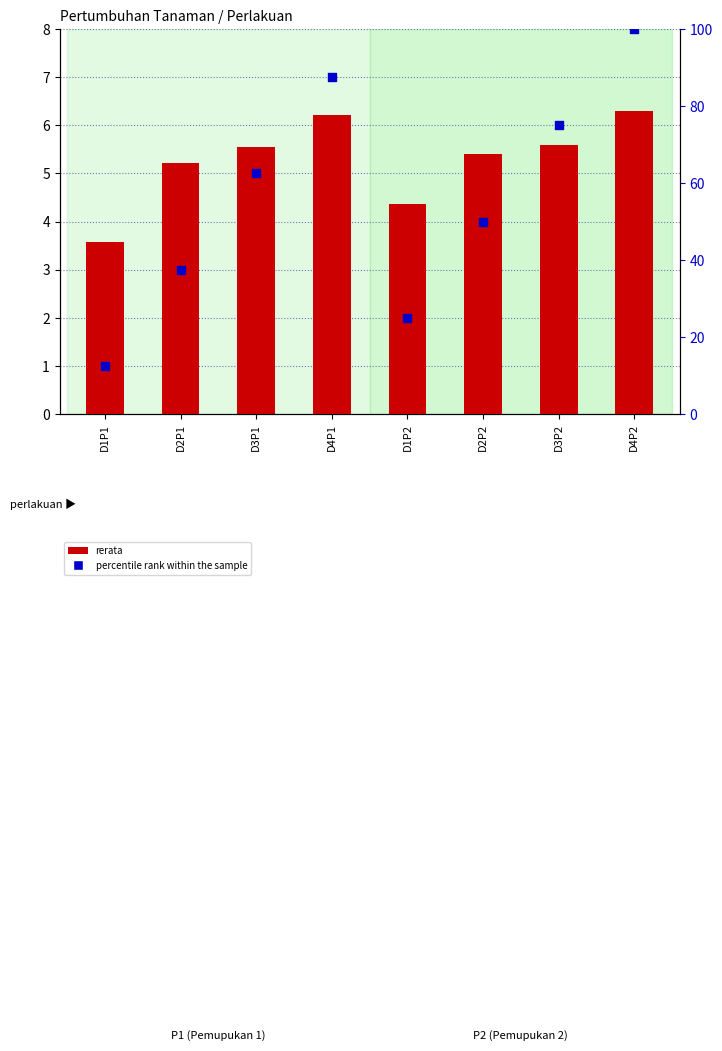

Which series has the largest total across all categories?

percentile rank within the sample